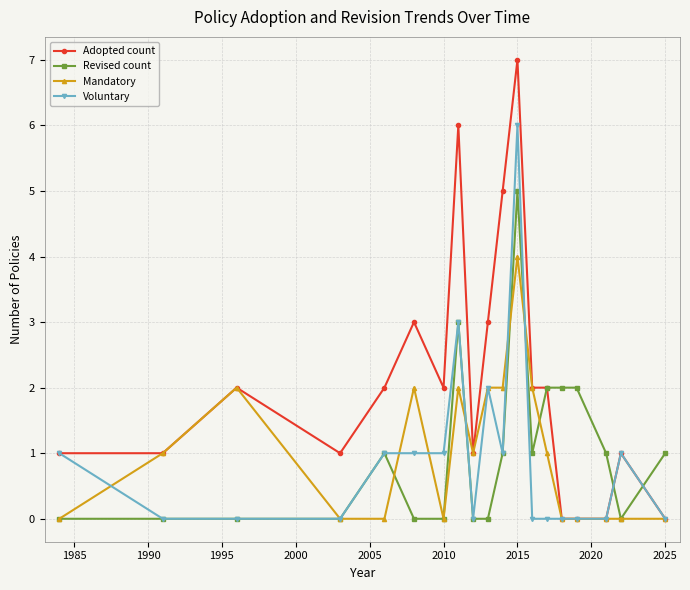

True or false: Revised count has more than 2 interior local peaks.

True